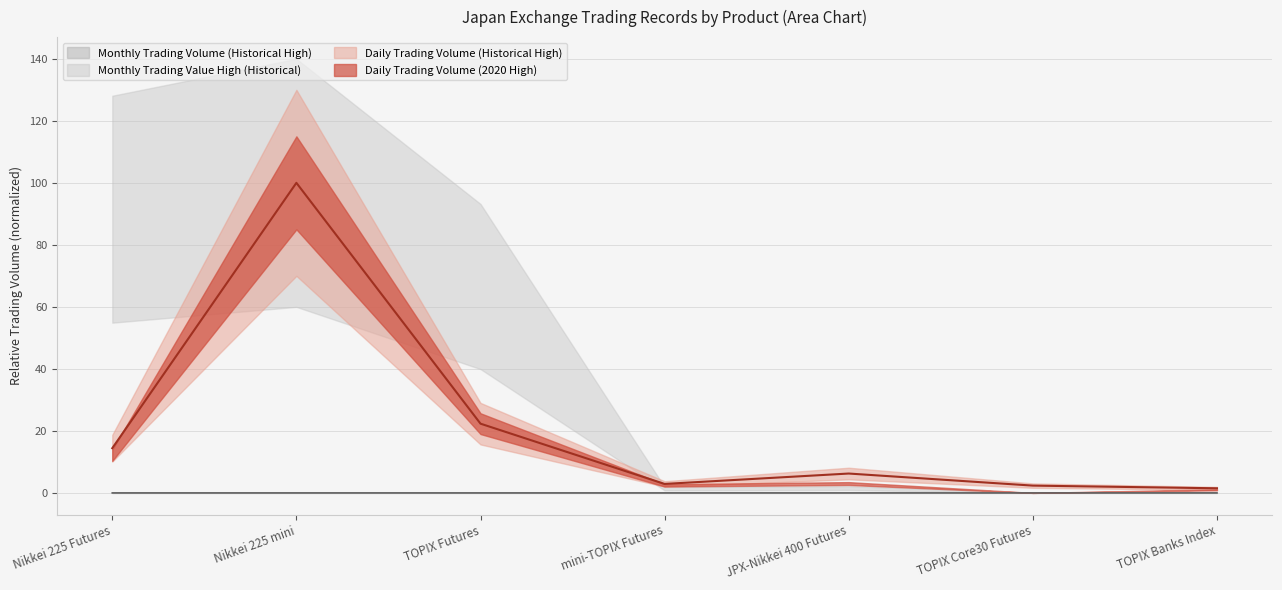

True or false: Monthly Trading Volume (Historical High) has a value of 0.0 at Nikkei 225 mini.

True